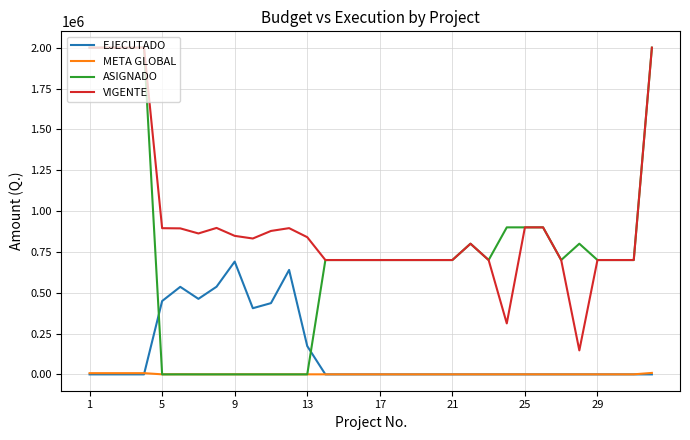

True or false: VIGENTE and EJECUTADO intersect in this chart.

False